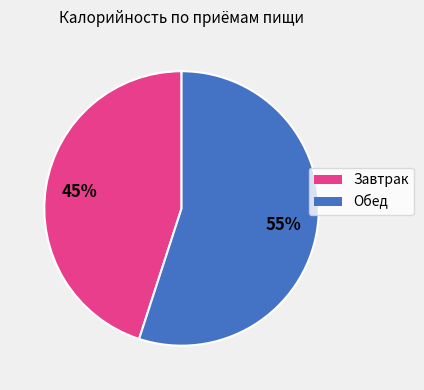

How many slices are in this pie chart?

2